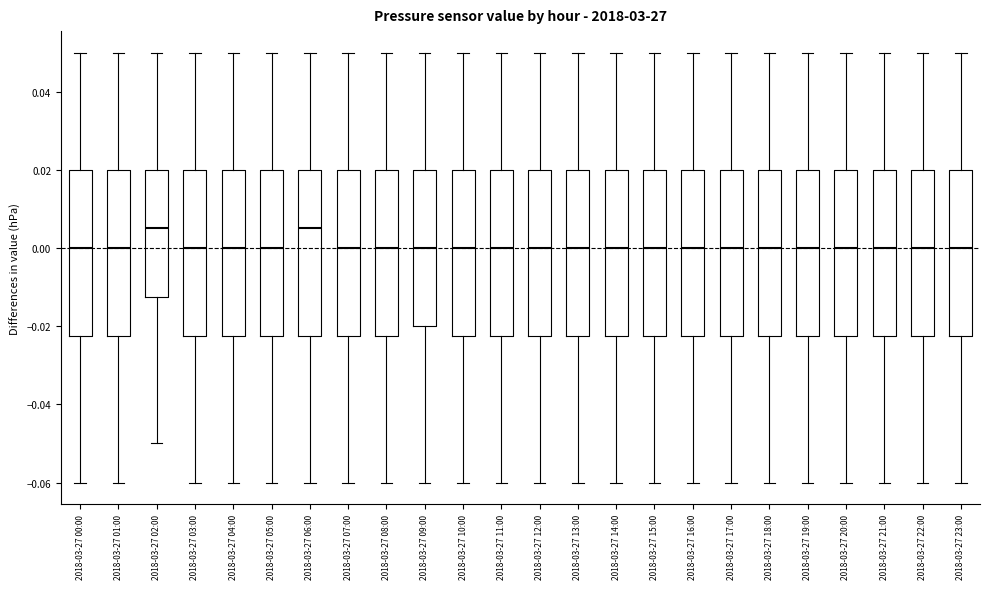

Reading left to right, transcribe this box plot: for each box, give where its median line is, the range the box spans, and where its two whiskers end, as read against the y-axis. The values are not printed on the chart, so give them approximately, as read against the axis.

2018-03-27 00:00: median 0.000, box -0.022 to 0.020, whiskers -0.060 to 0.050
2018-03-27 01:00: median 0.000, box -0.022 to 0.020, whiskers -0.060 to 0.050
2018-03-27 02:00: median 0.006, box -0.012 to 0.020, whiskers -0.050 to 0.050
2018-03-27 03:00: median 0.000, box -0.022 to 0.020, whiskers -0.060 to 0.050
2018-03-27 04:00: median 0.000, box -0.022 to 0.020, whiskers -0.060 to 0.050
2018-03-27 05:00: median 0.000, box -0.022 to 0.020, whiskers -0.060 to 0.050
2018-03-27 06:00: median 0.006, box -0.022 to 0.020, whiskers -0.060 to 0.050
2018-03-27 07:00: median 0.000, box -0.022 to 0.020, whiskers -0.060 to 0.050
2018-03-27 08:00: median 0.000, box -0.022 to 0.020, whiskers -0.060 to 0.050
2018-03-27 09:00: median 0.000, box -0.020 to 0.020, whiskers -0.060 to 0.050
2018-03-27 10:00: median 0.000, box -0.022 to 0.020, whiskers -0.060 to 0.050
2018-03-27 11:00: median 0.000, box -0.022 to 0.020, whiskers -0.060 to 0.050
2018-03-27 12:00: median 0.000, box -0.022 to 0.020, whiskers -0.060 to 0.050
2018-03-27 13:00: median 0.000, box -0.022 to 0.020, whiskers -0.060 to 0.050
2018-03-27 14:00: median 0.000, box -0.022 to 0.020, whiskers -0.060 to 0.050
2018-03-27 15:00: median 0.000, box -0.022 to 0.020, whiskers -0.060 to 0.050
2018-03-27 16:00: median 0.000, box -0.022 to 0.020, whiskers -0.060 to 0.050
2018-03-27 17:00: median 0.000, box -0.022 to 0.020, whiskers -0.060 to 0.050
2018-03-27 18:00: median 0.000, box -0.022 to 0.020, whiskers -0.060 to 0.050
2018-03-27 19:00: median 0.000, box -0.022 to 0.020, whiskers -0.060 to 0.050
2018-03-27 20:00: median 0.000, box -0.022 to 0.020, whiskers -0.060 to 0.050
2018-03-27 21:00: median 0.000, box -0.022 to 0.020, whiskers -0.060 to 0.050
2018-03-27 22:00: median 0.000, box -0.022 to 0.020, whiskers -0.060 to 0.050
2018-03-27 23:00: median 0.000, box -0.022 to 0.020, whiskers -0.060 to 0.050